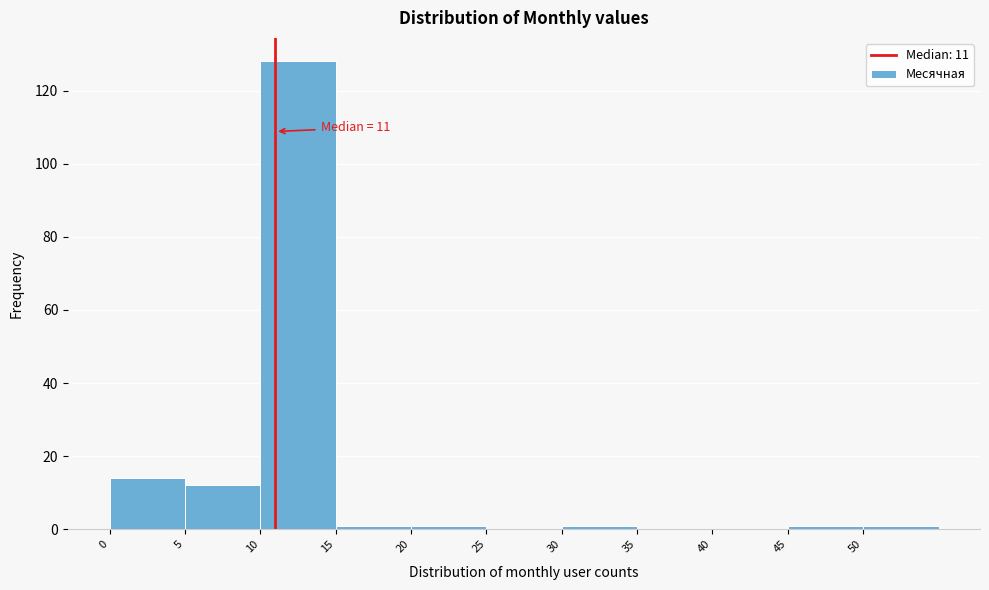

Over which range of the x-axis is the bar tallest?

10 to 15